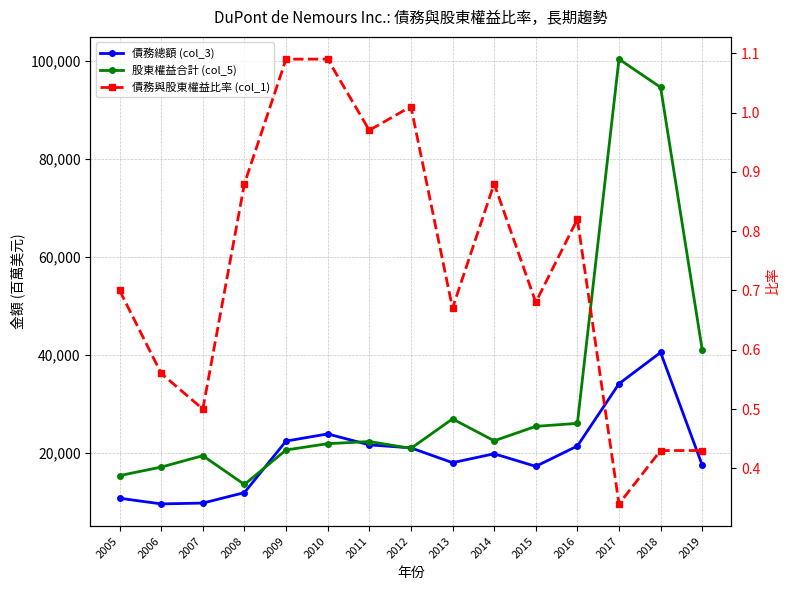

Which series has the largest range (max minus min)?

股東權益合計 (col_5)